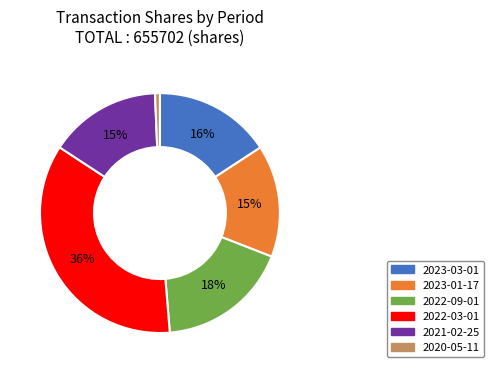

Approximately how many times larger is the value at 2022-03-01 compared to 2023-03-01?

2.2